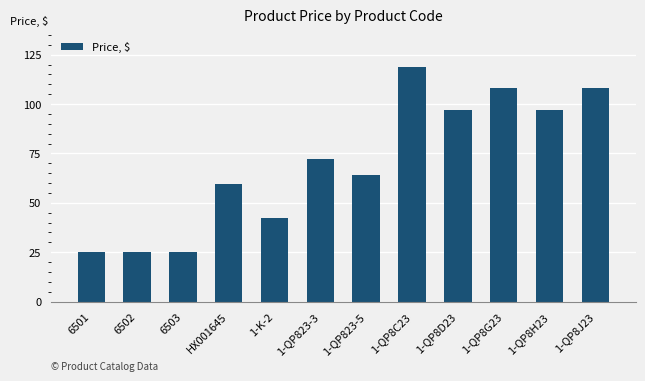

The value at 1-QP8G23 is 108.0. True or false?

True